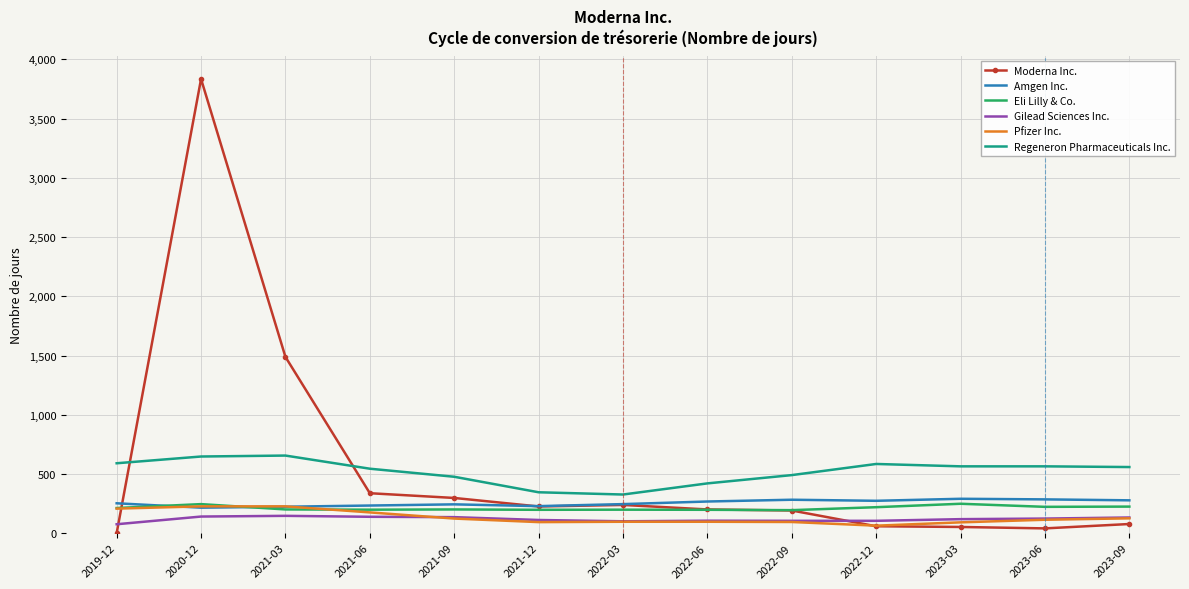

What is the average value of the Gilead Sciences Inc. series?

118